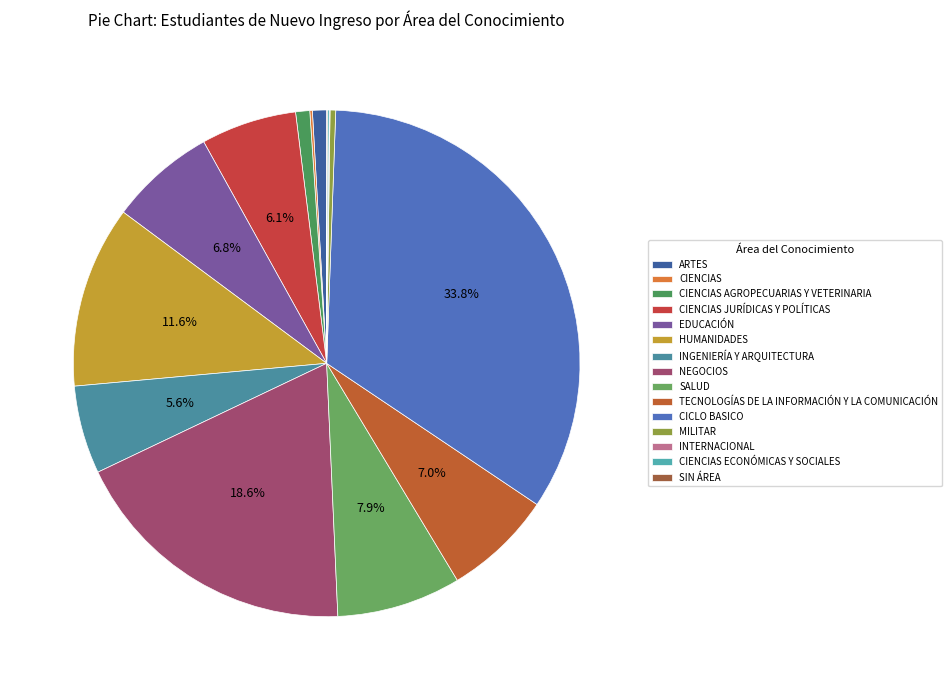

Combined, do EDUCACIÓN and MILITAR account for over 50%?

No